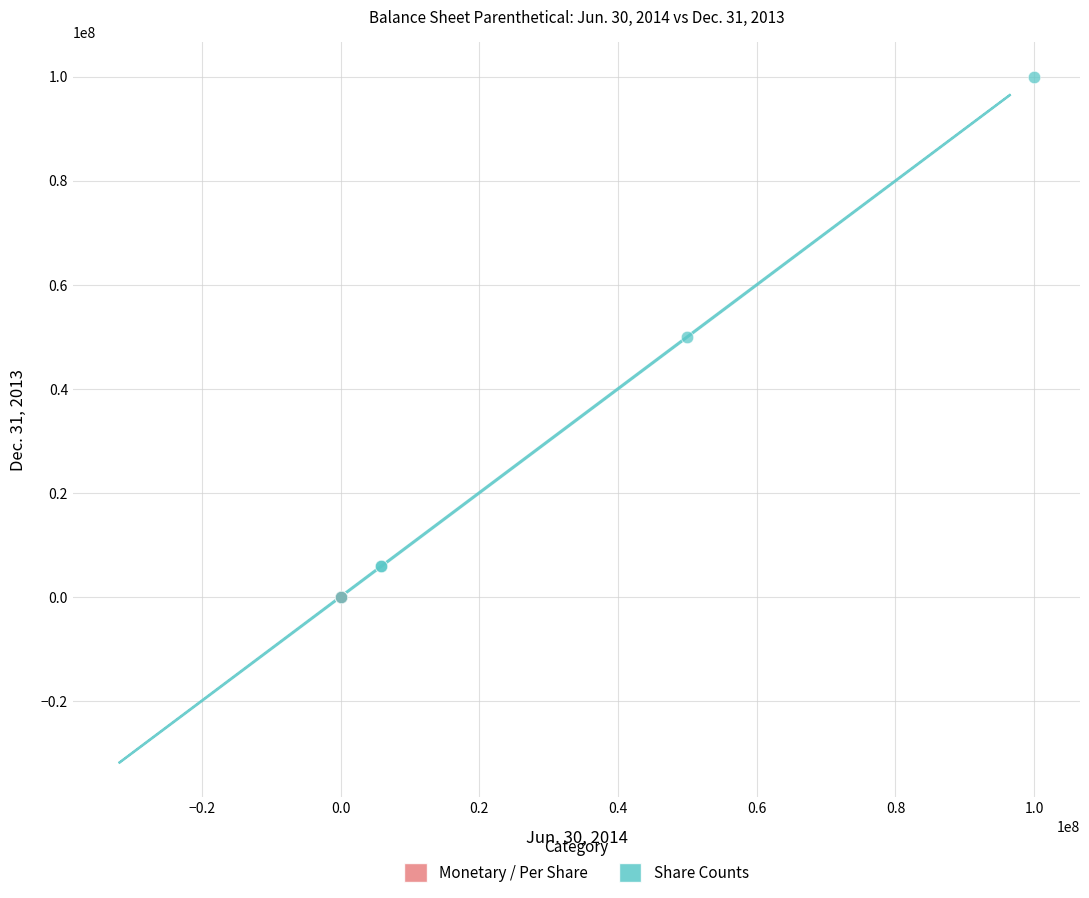

Which series has the widest spread of Y values?

Share Counts